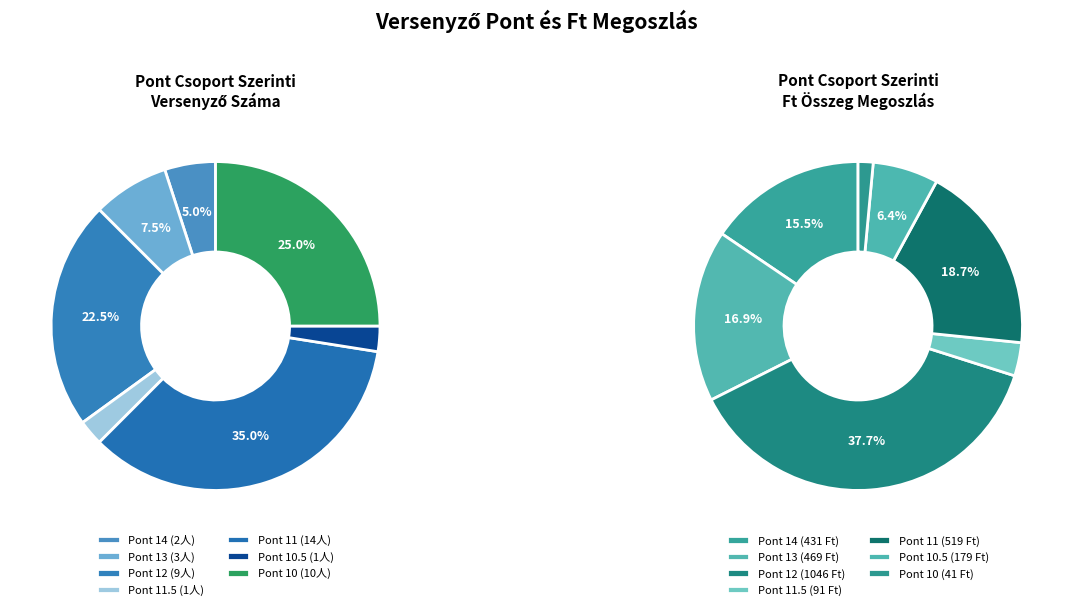

Does Németh Zoltán nk represent more than half of the total?

No